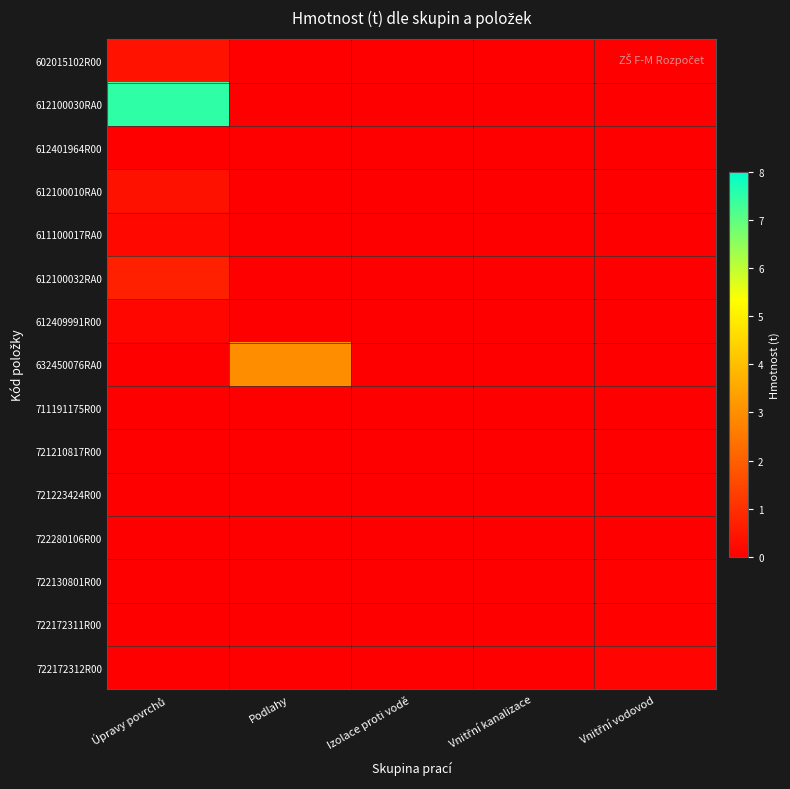

How many categories are shown in the chart?

5